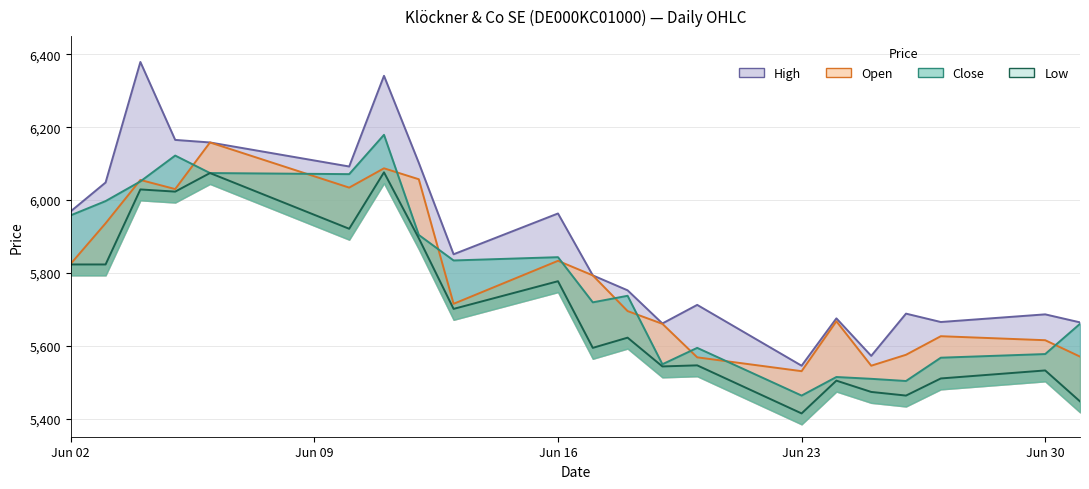

True or false: Low and Open intersect in this chart.

False